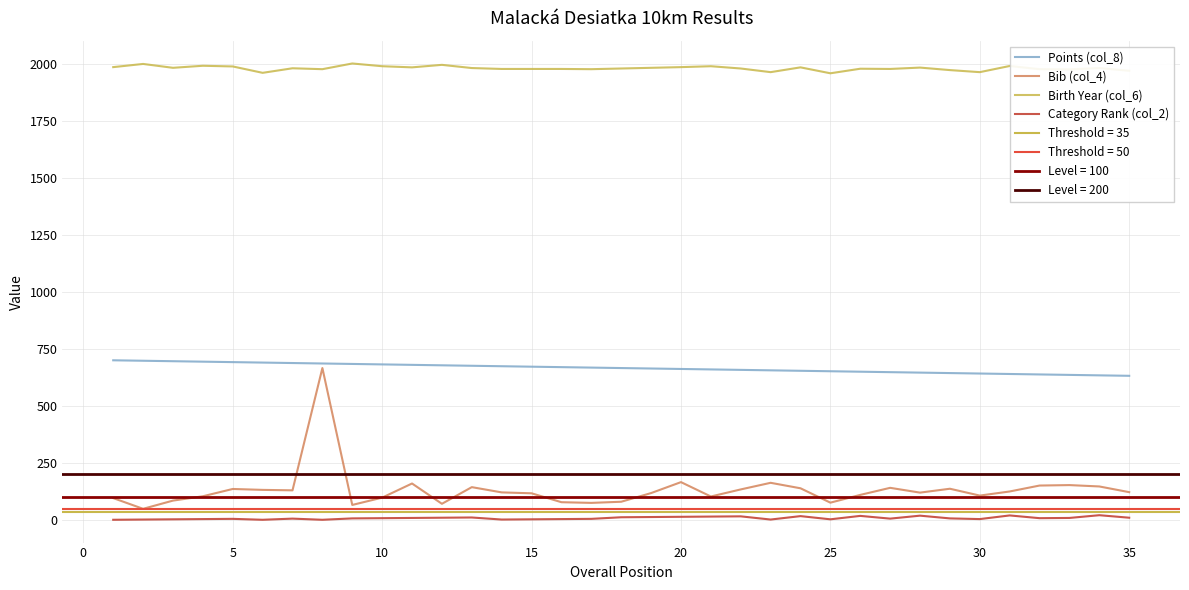

Which category has the highest value across all series?

35